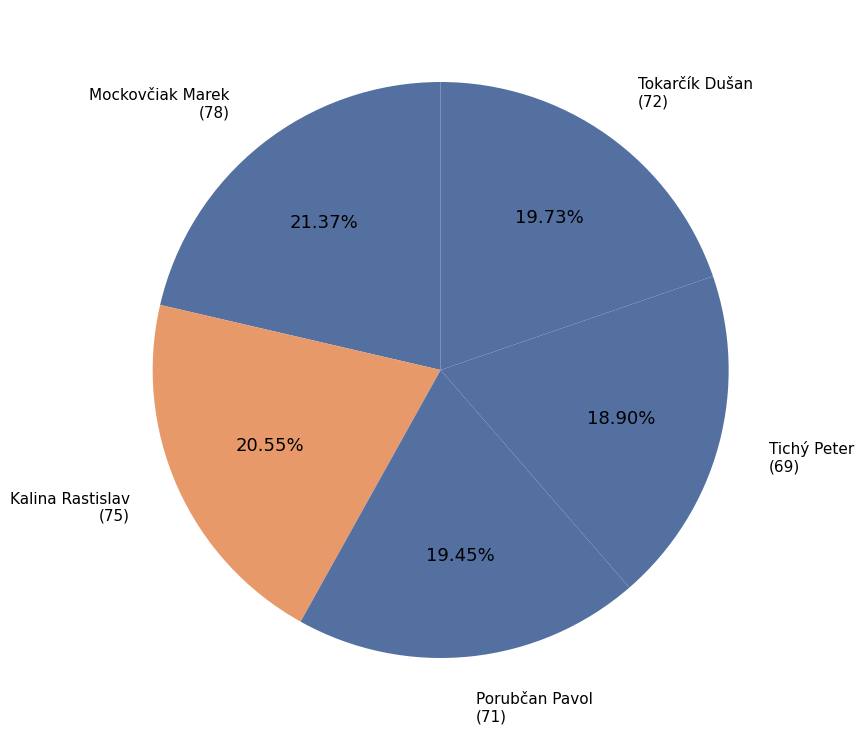

How many slices are in this pie chart?

5